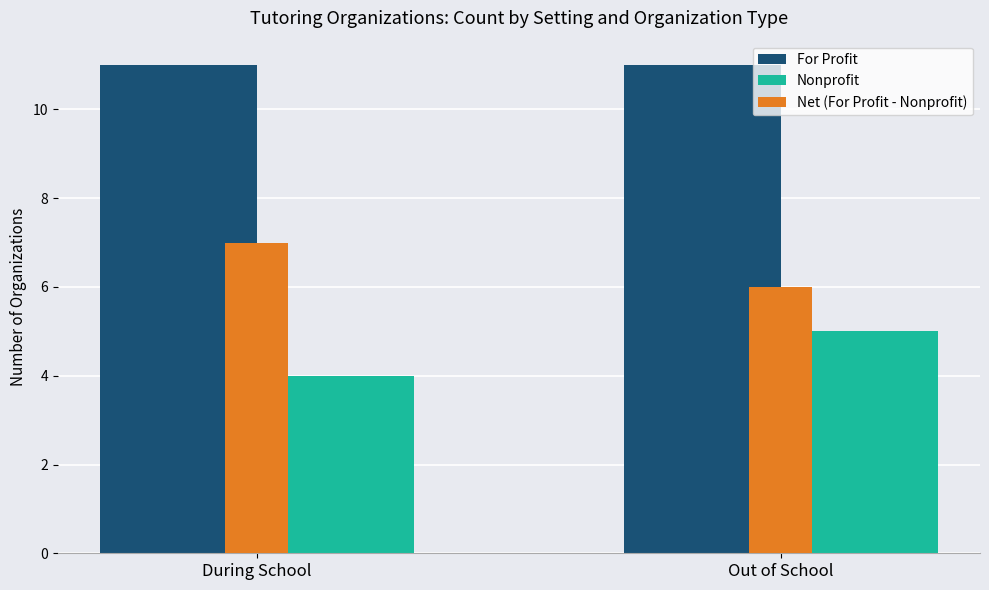

True or false: Nonprofit has a value of 9 at Out of School.

False